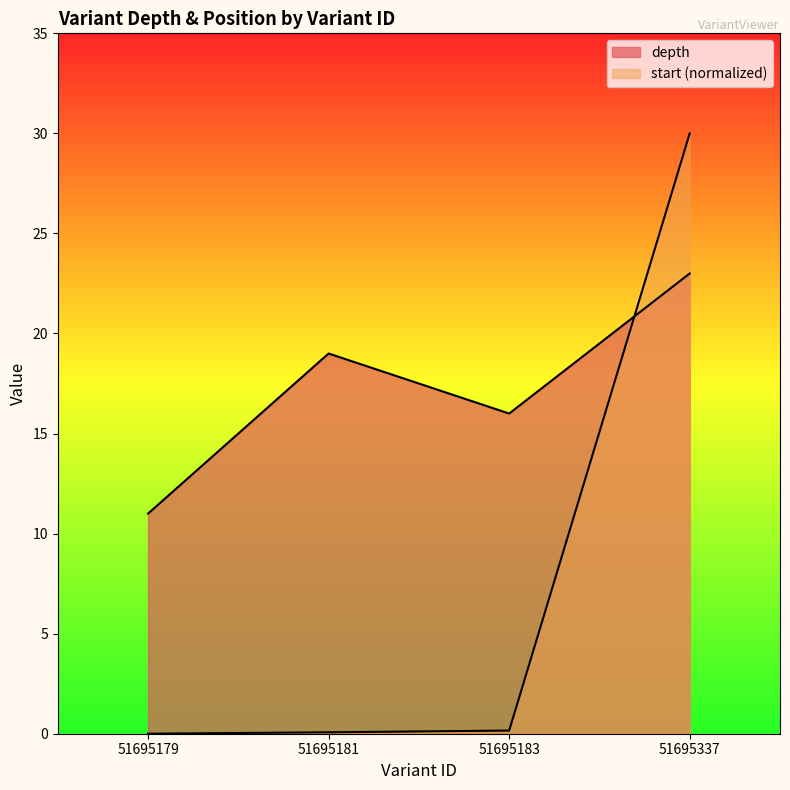

Reading left to right, transcribe all the data shown in this chart.

depth: 51695179=11.0	51695181=19.0	51695183=16.0	51695337=23.0
start: 51695179=0.0	51695181=0.1	51695183=0.2	51695337=30.0